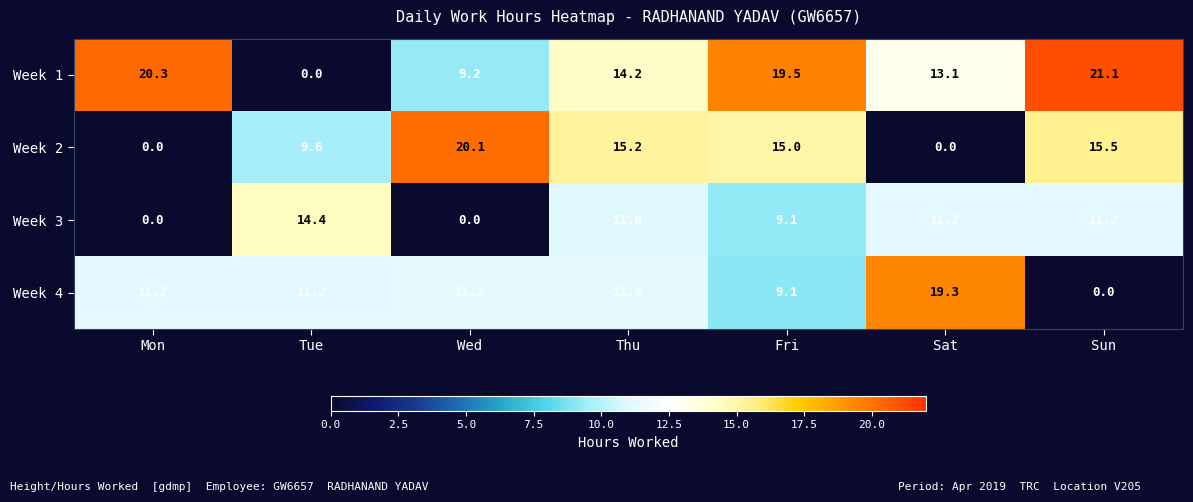

What is the spread (max minus min) of values at Thu?

4.2